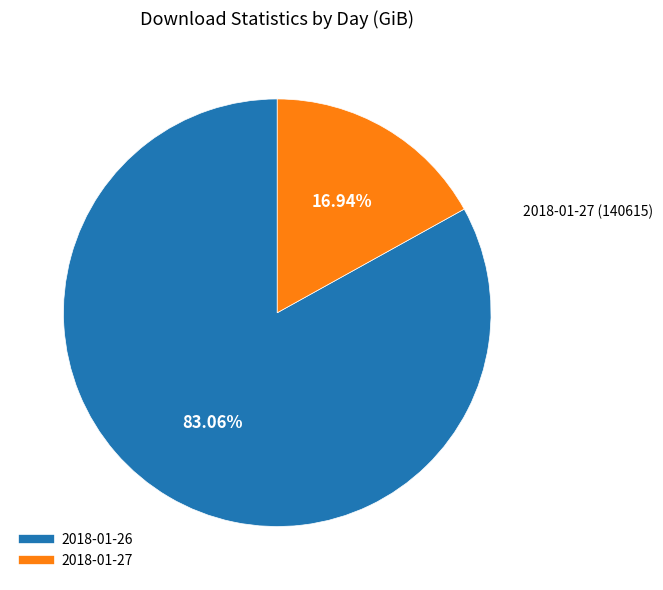

Which category has the biggest portion of the pie?

2018-01-26